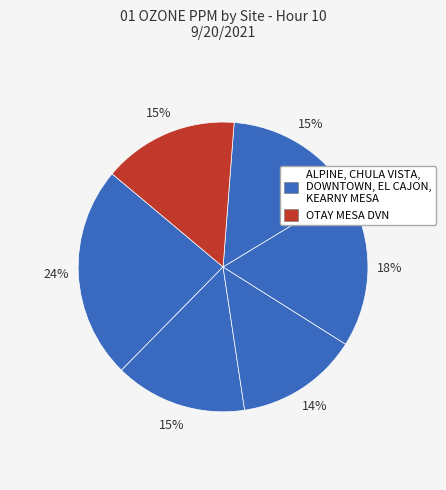

How many segments does this pie chart have?

6